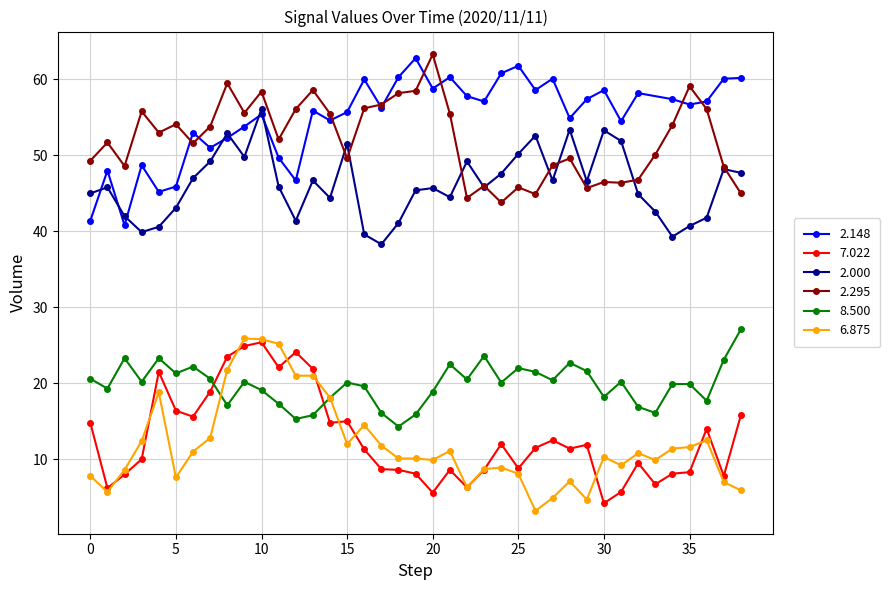

How many data points in 6.875 are above 10?

22